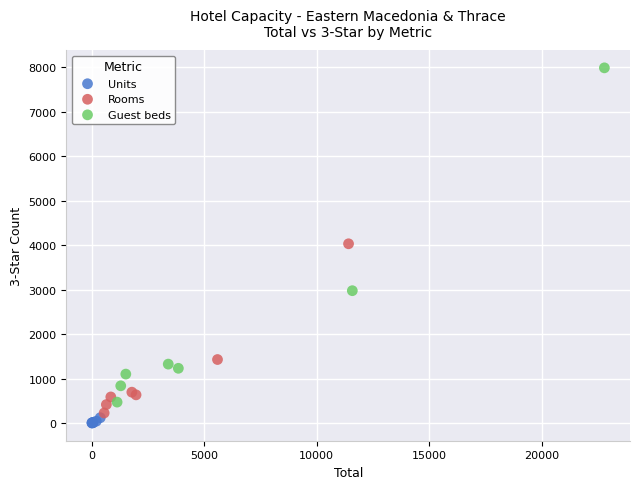

Which series contains the lowest Y value?

Units